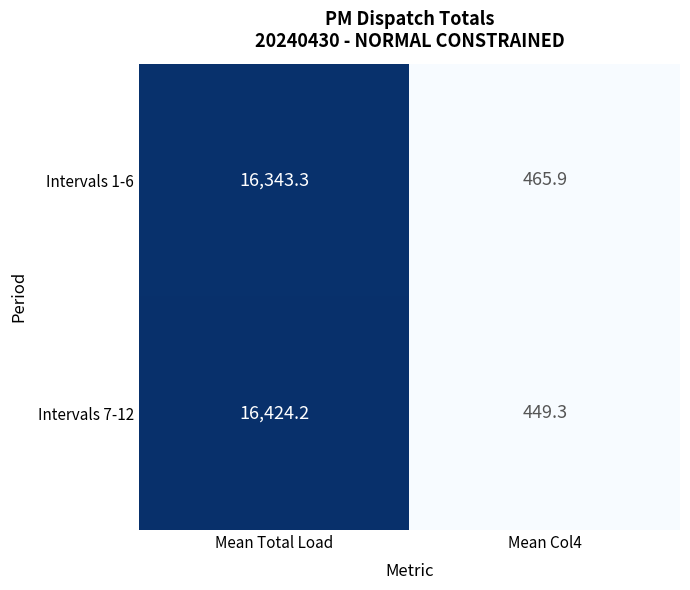

What is the spread (max minus min) of values at Mean Total Load?

80.9